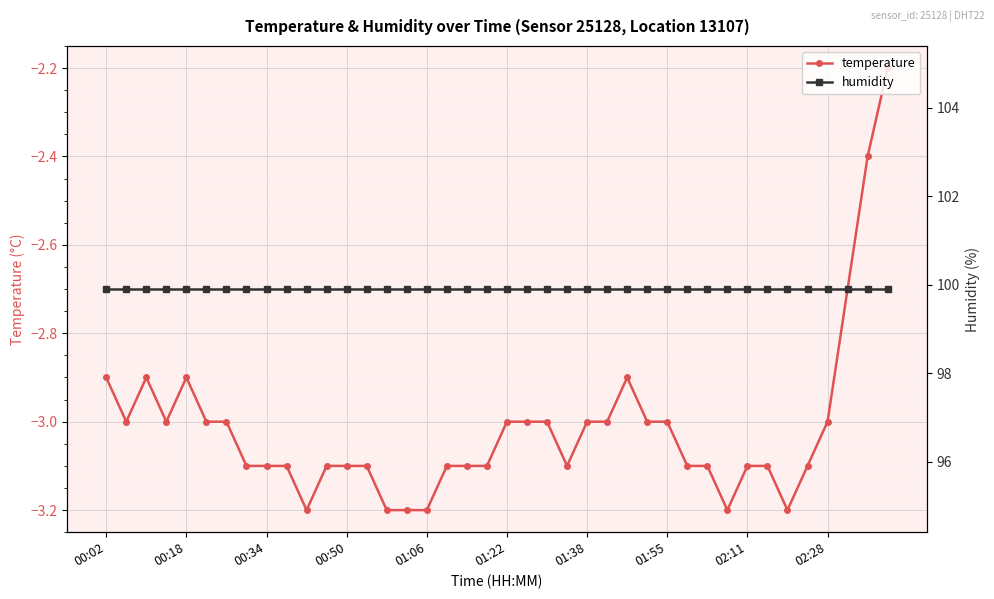

How many temperature values are between -3 and -2?

19